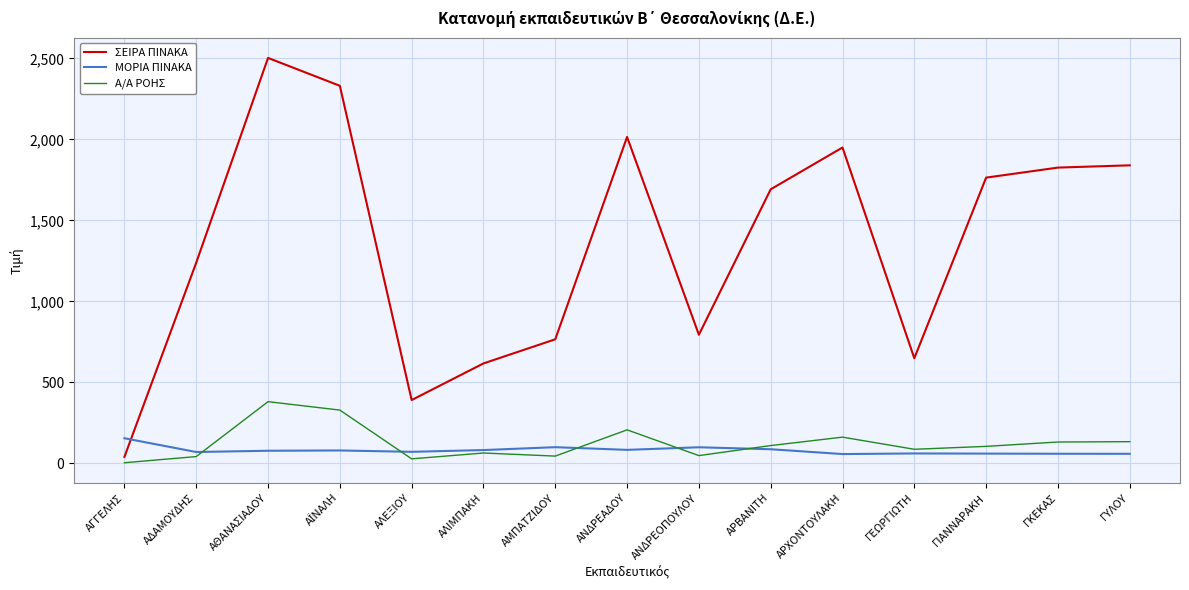

What is the smallest value displayed?

4.0